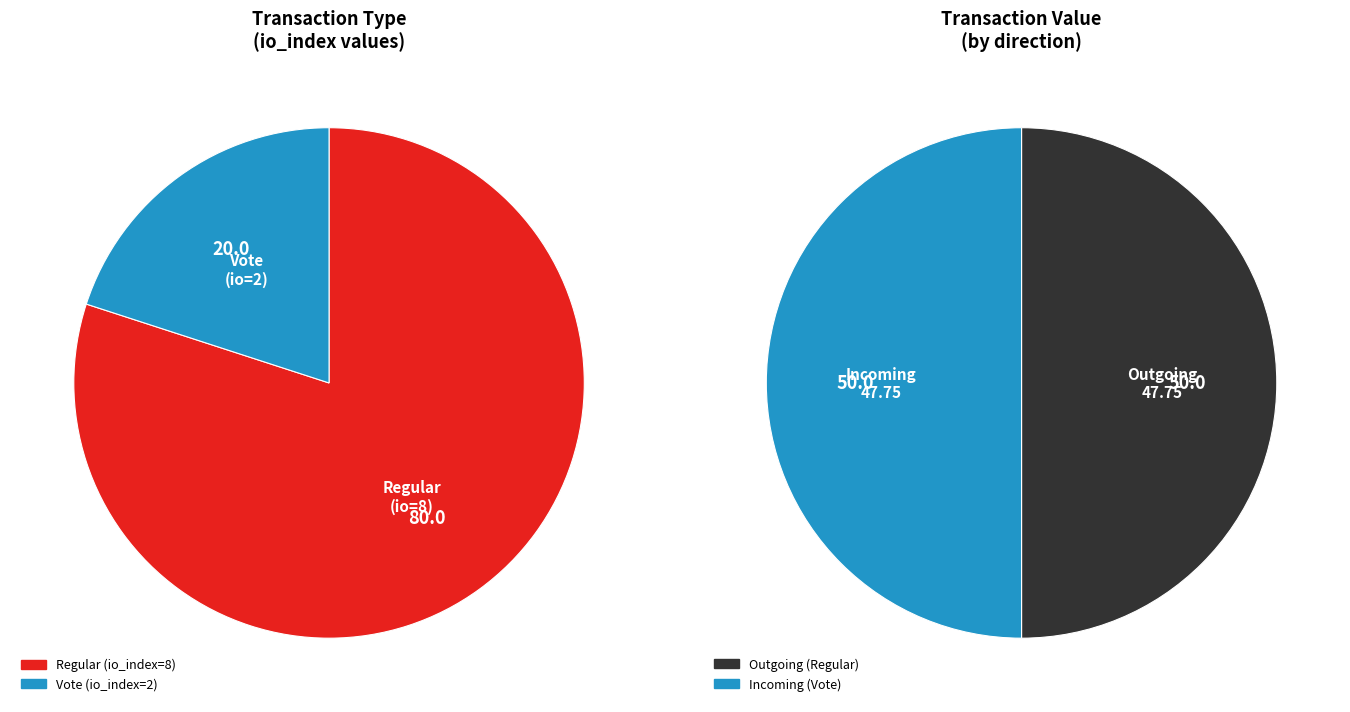

Is there a majority slice in this chart?

Yes